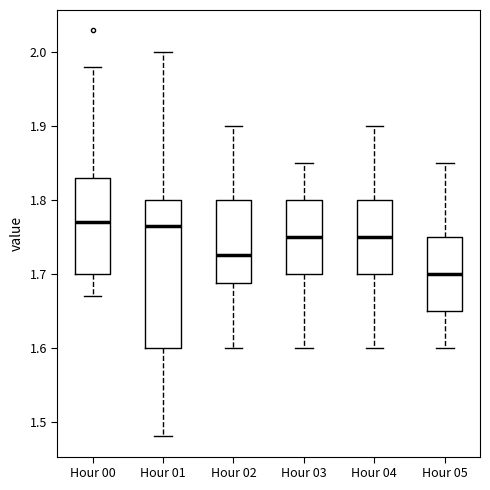

Where is the lower edge of the box for Hour 04 on the y-axis? The values are not printed on the chart, so give them approximately, as read against the axis.

1.70